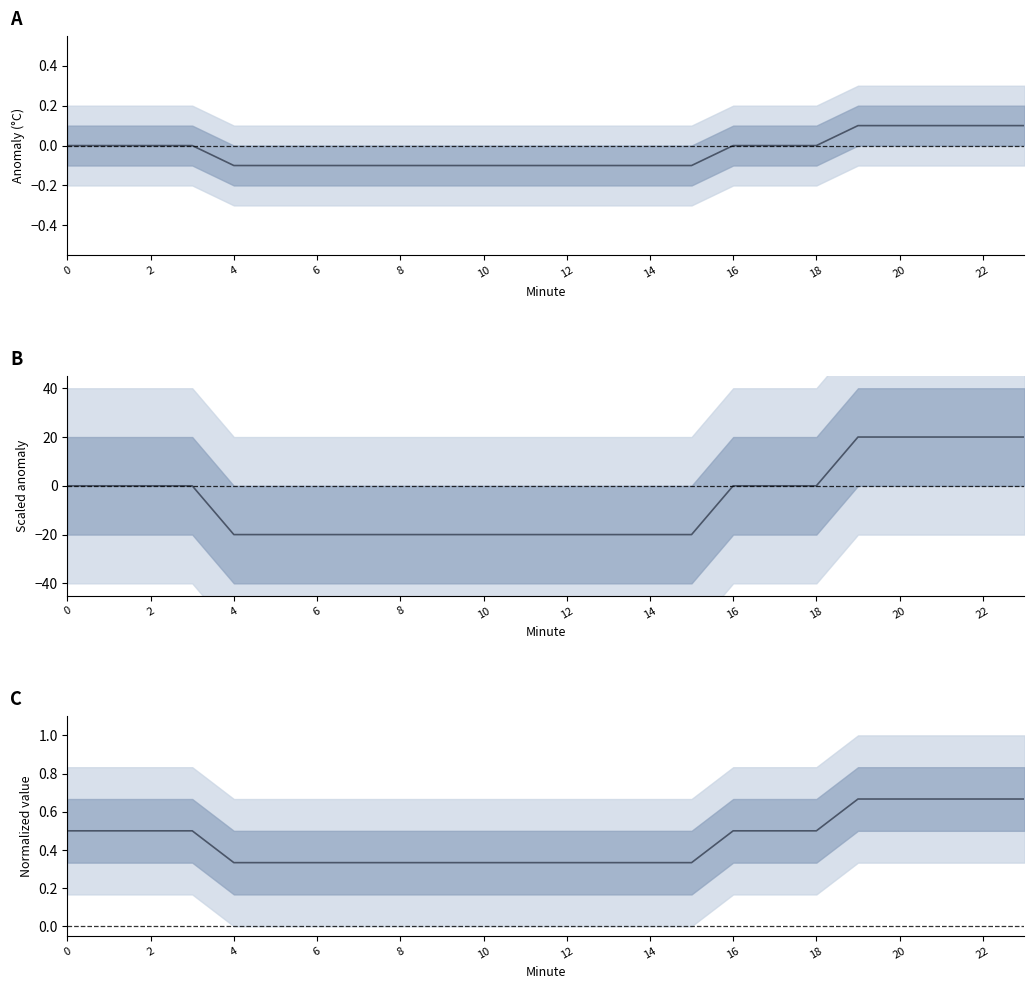

True or false: Temperature anomaly and Temperature scaled cross at least once.

False